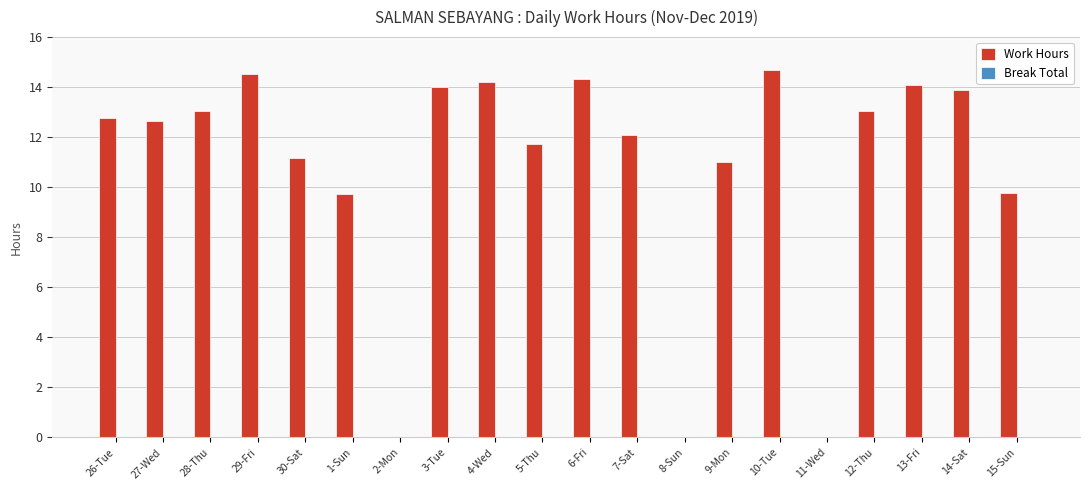

What is the ratio of the value at 28-Thu to the value at 6-Fri?

0.9